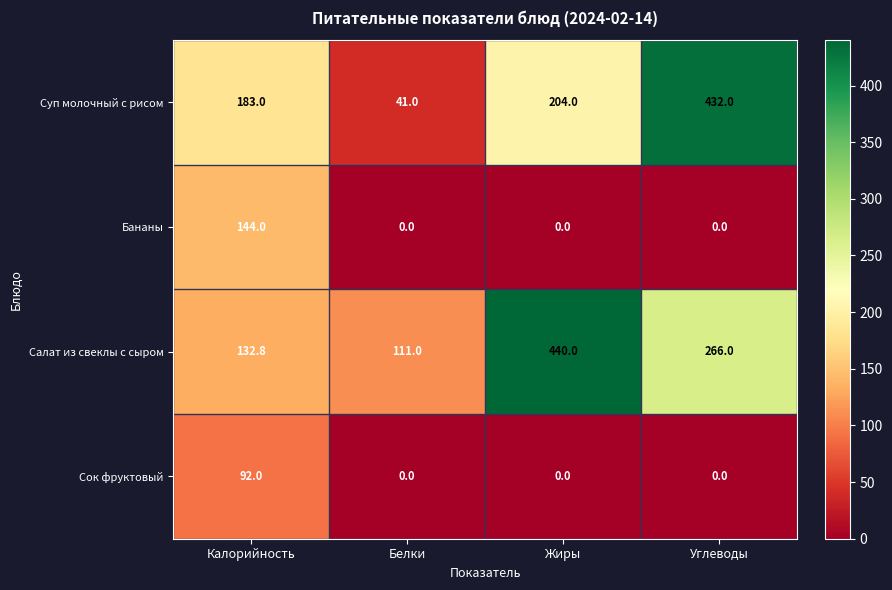

Reading right to left, what are all the values shown in this chart?

Суп молочный с рисом: Углеводы=432.0	Жиры=204.0	Белки=41.0	Калорийность=183.0
Бананы: Углеводы=0.0	Жиры=0.0	Белки=0.0	Калорийность=144.0
Салат из свеклы с сыром: Углеводы=266.0	Жиры=440.0	Белки=111.0	Калорийность=132.8
Сок фруктовый: Углеводы=0.0	Жиры=0.0	Белки=0.0	Калорийность=92.0